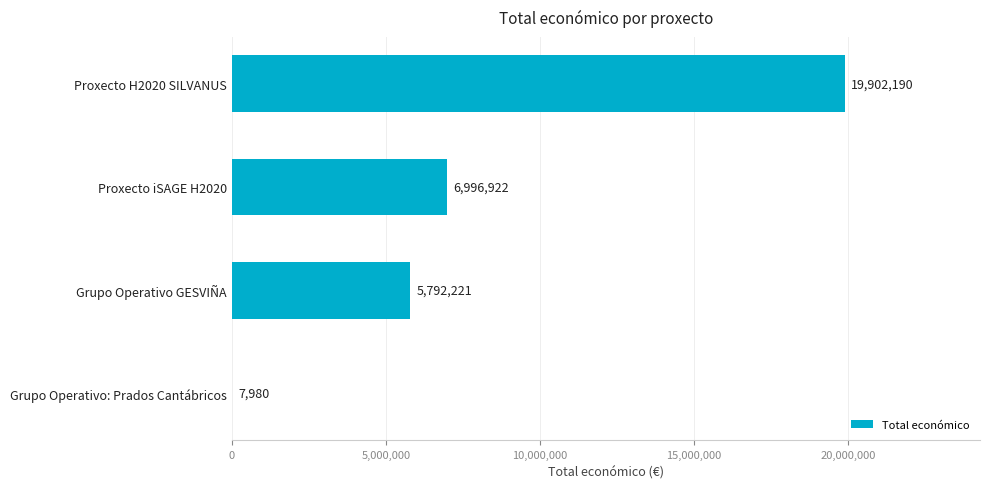

The value at Proxecto iSAGE H2020 is 2250817. True or false?

False